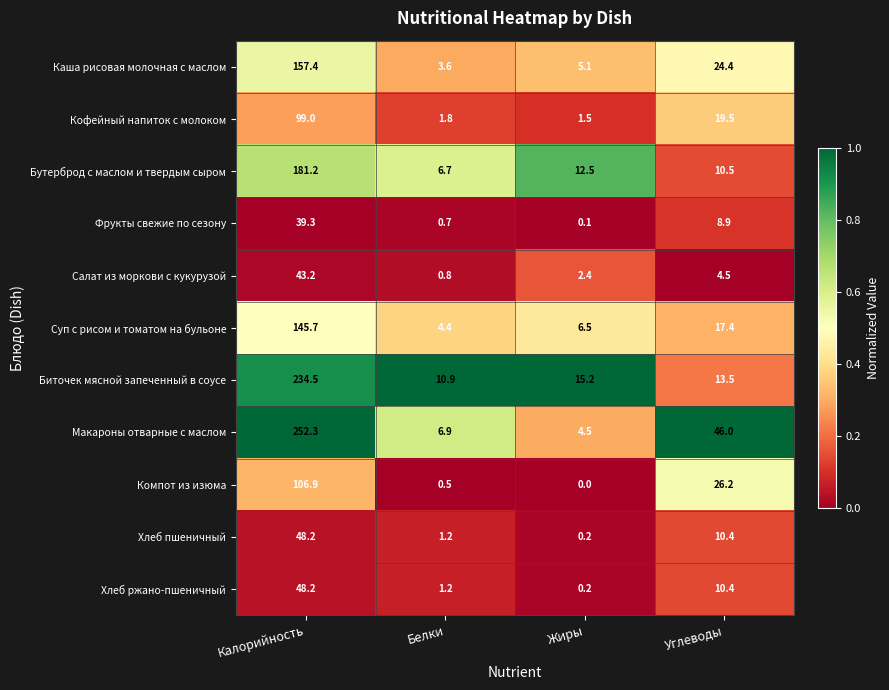

What is the difference between the Хлеб пшеничный values at Калорийность and Белки?

47.0